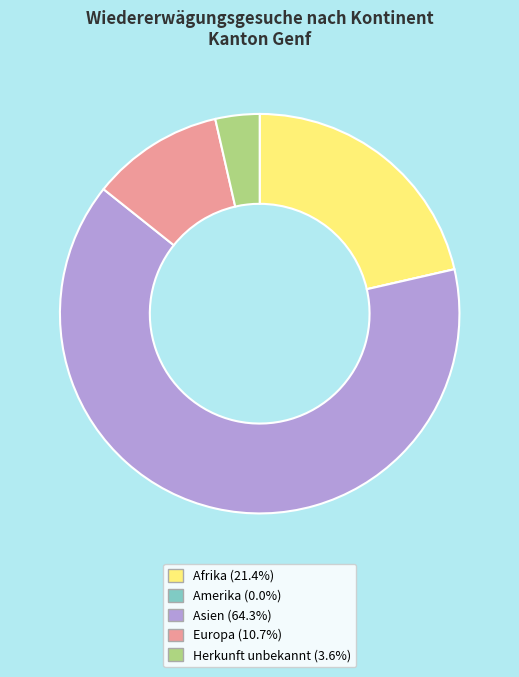

Do Europa (10.7%) and Asien (64.3%) together represent more than half of the pie?

Yes